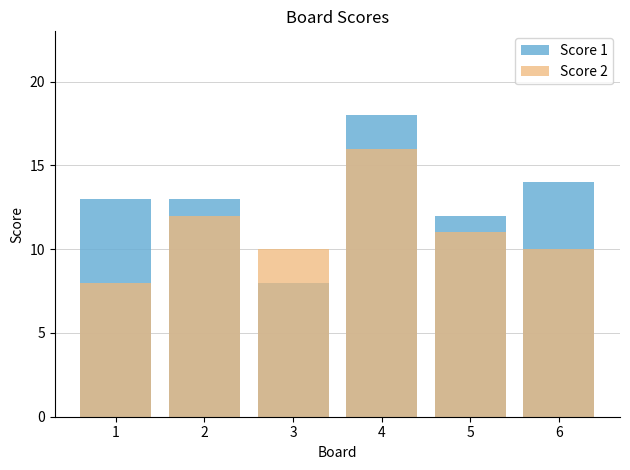

Rank the series by their average value, from highest to lowest.

Score 1, Score 2